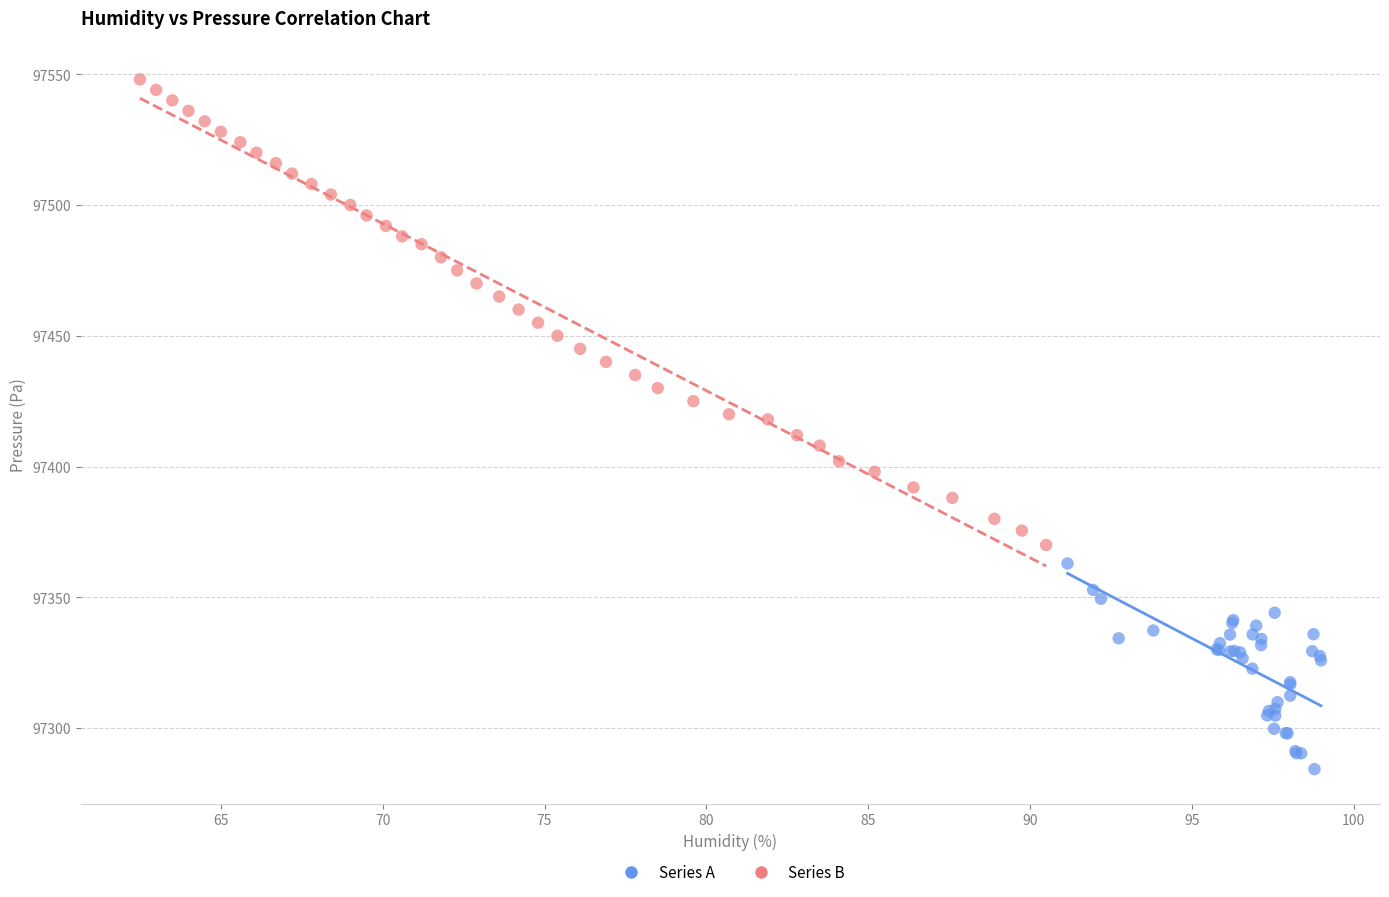

Which series reaches the minimum Y coordinate?

Series A